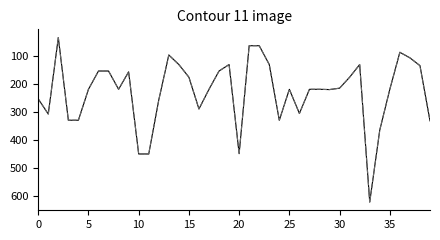

What is the maximum value shown in the chart?

621.0